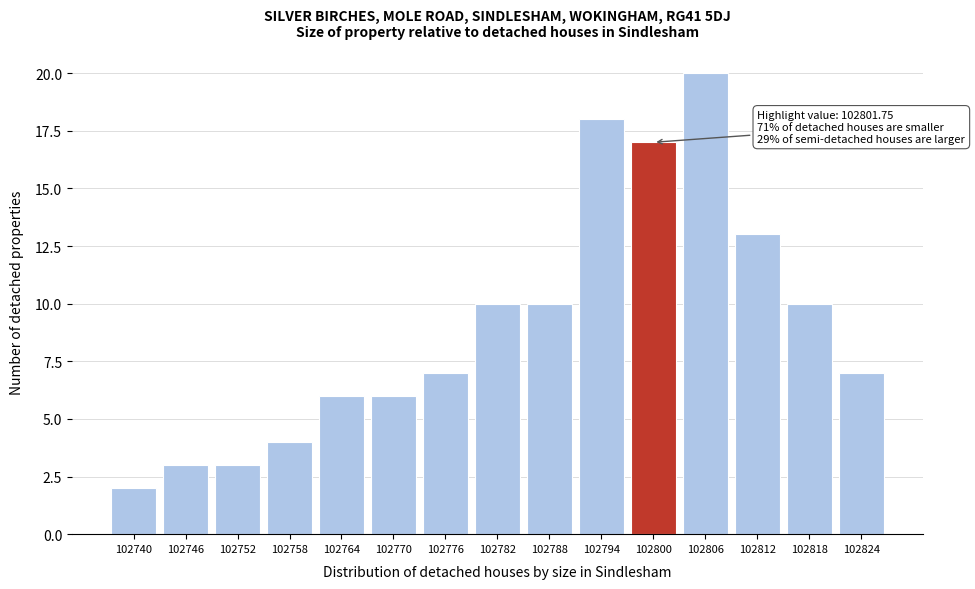

Reading right to left, extract all data points from this chart.

7	10	13	20	17	18	10	10	7	6	6	4	3	3	2